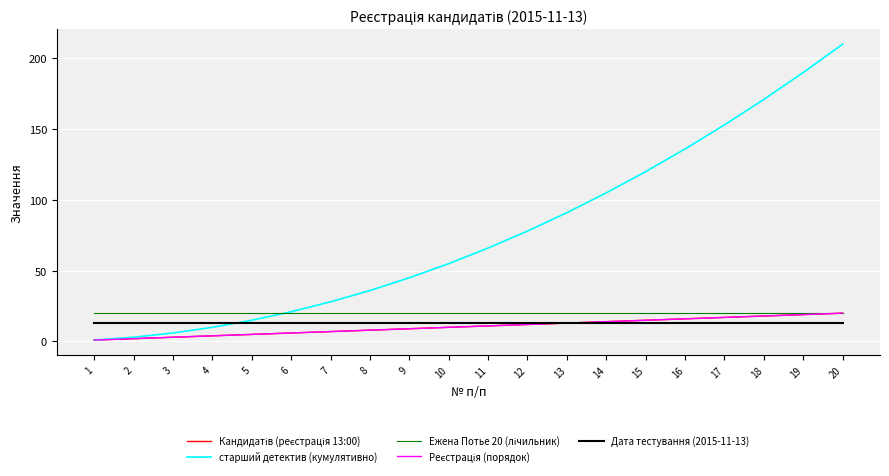

Does the chart display data point markers on the line(s)?

No